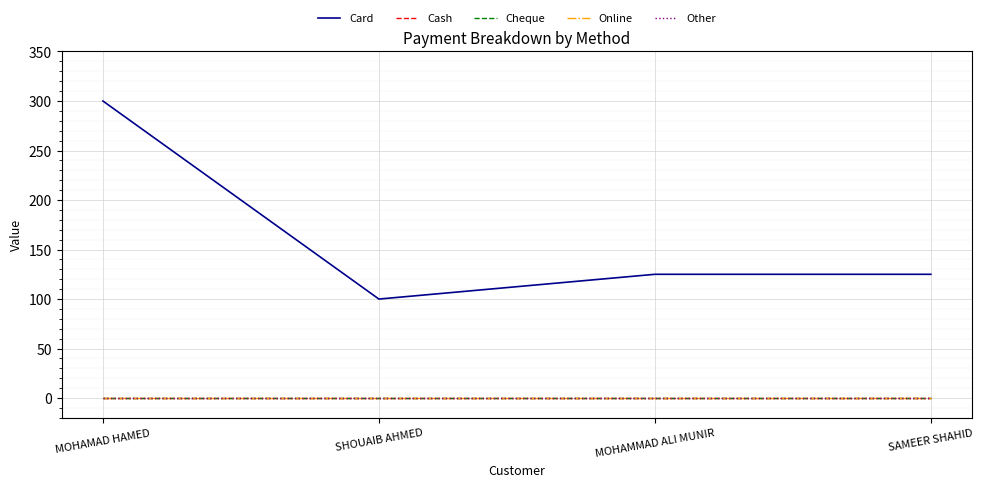

True or false: Card and Online intersect in this chart.

False